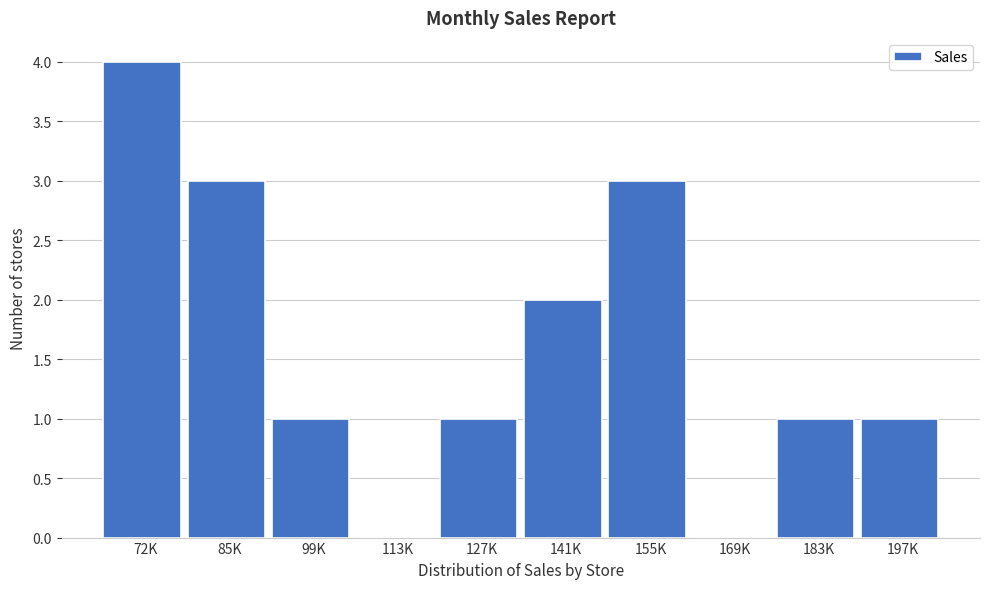

Reading left to right, transcribe all the data shown in this chart.

72K=4	85K=3	99K=1	113K=0	127K=1	141K=2	155K=3	169K=0	183K=1	197K=1